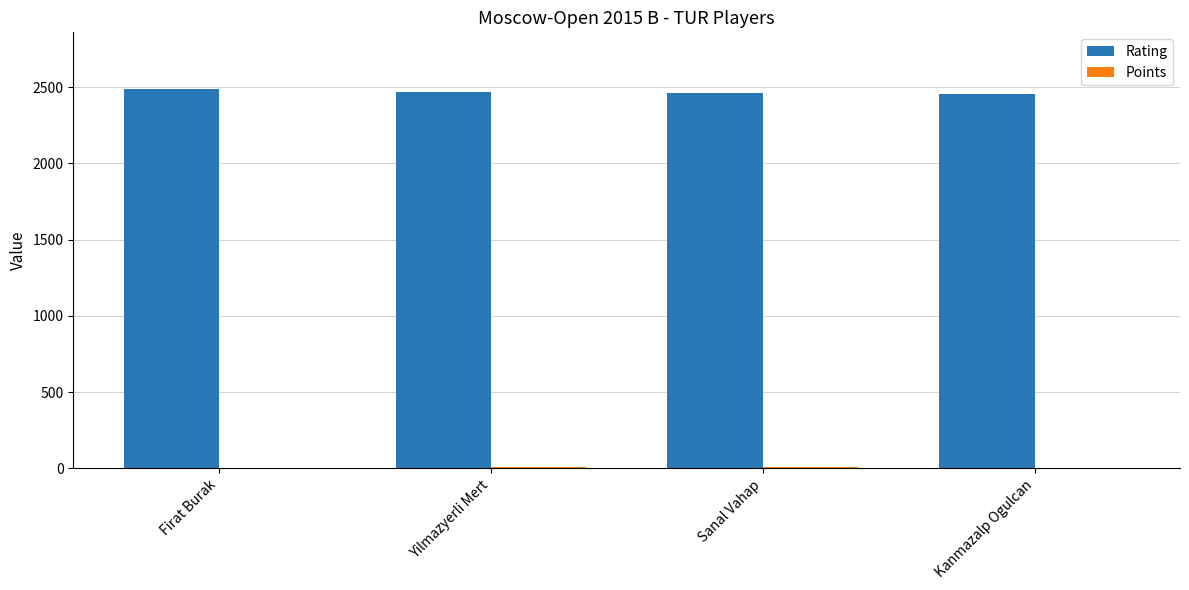

What is the greatest value displayed?

2486.0